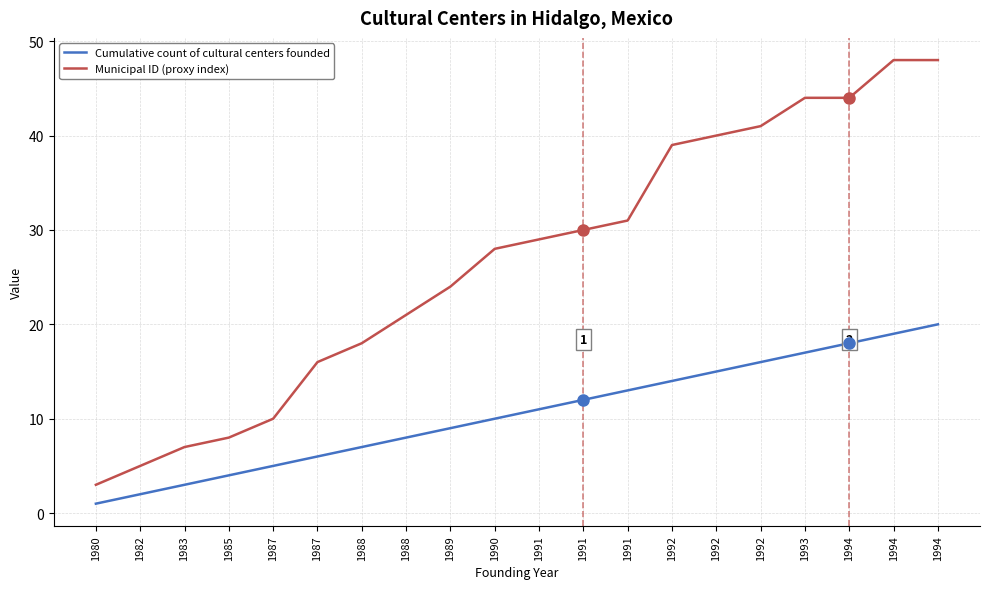

Which series changed the most between 1985 and 1987?

Municipal ID (proxy index)